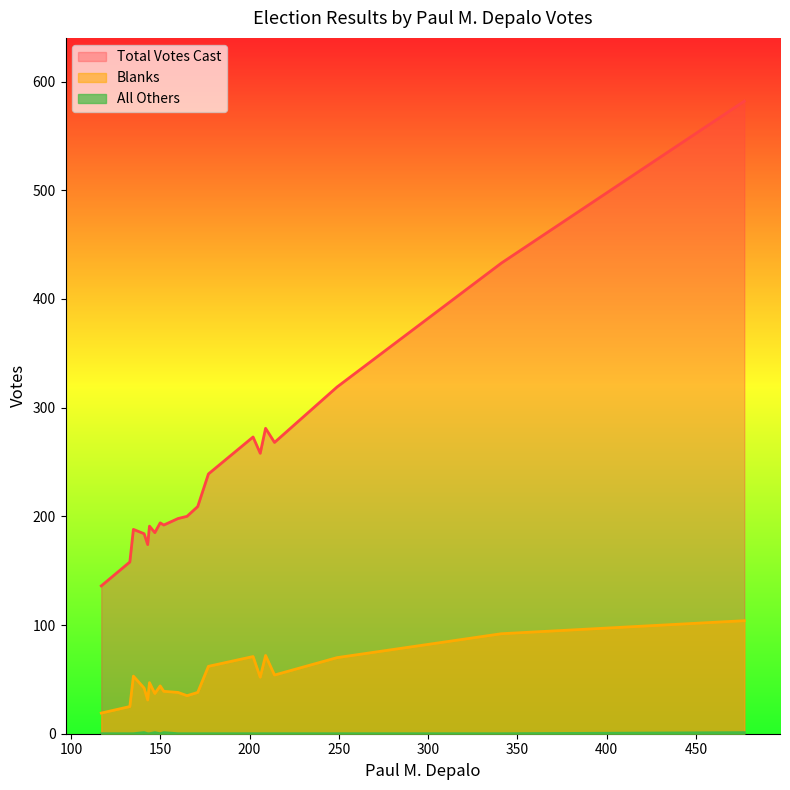

What is the lowest value of the Total Votes Cast series?

136